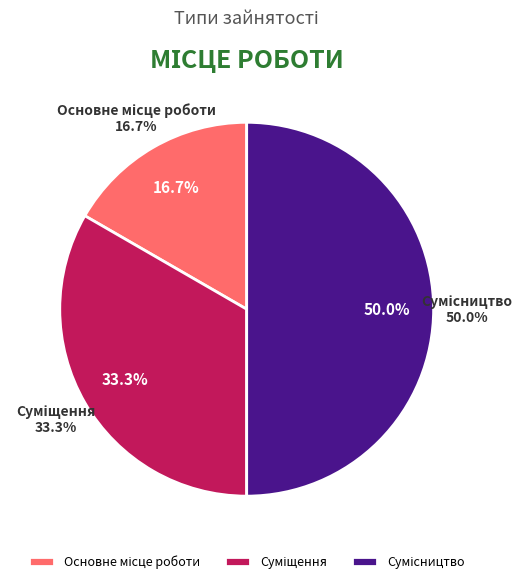

What portion of the pie excludes Суміщення?

66.7%